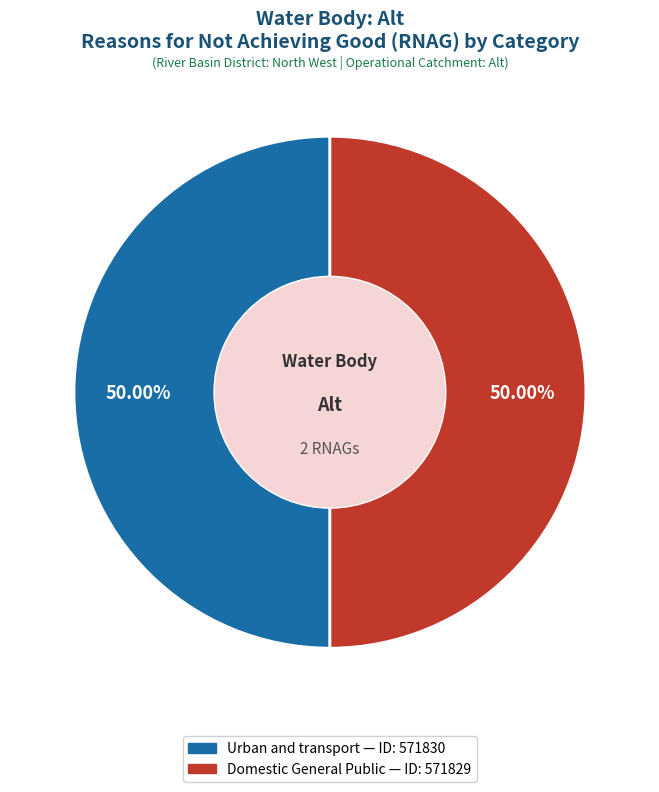

What is the ratio of the value at Domestic General Public to the value at Urban and transport?

1.0